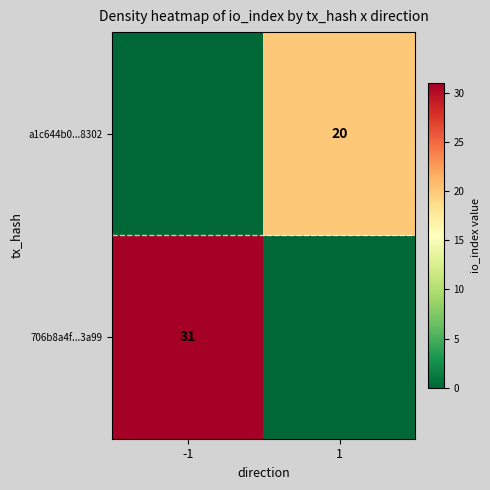

At which category is the sum across all series the highest?

-1